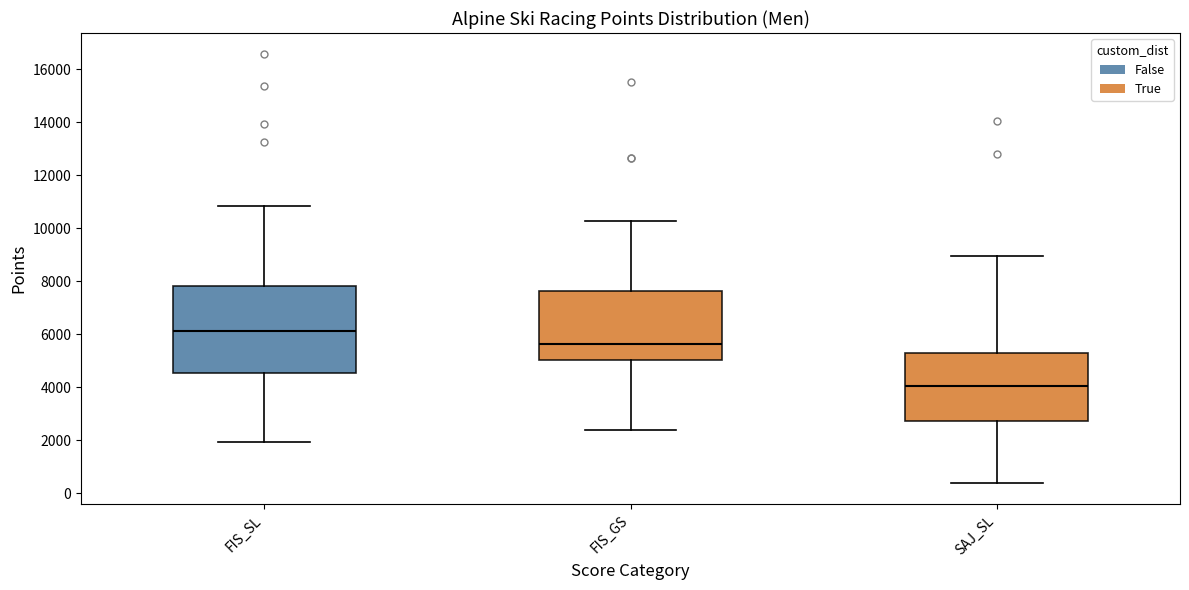

Which box is the tallest, from its lower edge to its upper edge?

FIS_SL